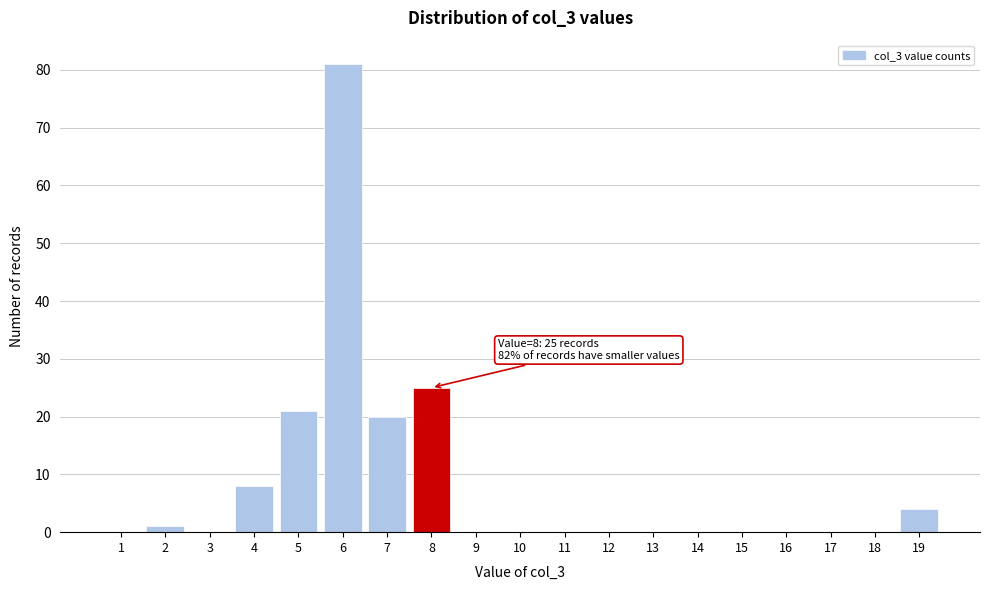

Reading left to right, extract all data points from this chart.

1=0	2=1	3=0	4=8	5=21	6=81	7=20	8=25	9=0	10=0	11=0	12=0	13=0	14=0	15=0	16=0	17=0	18=0	19=4